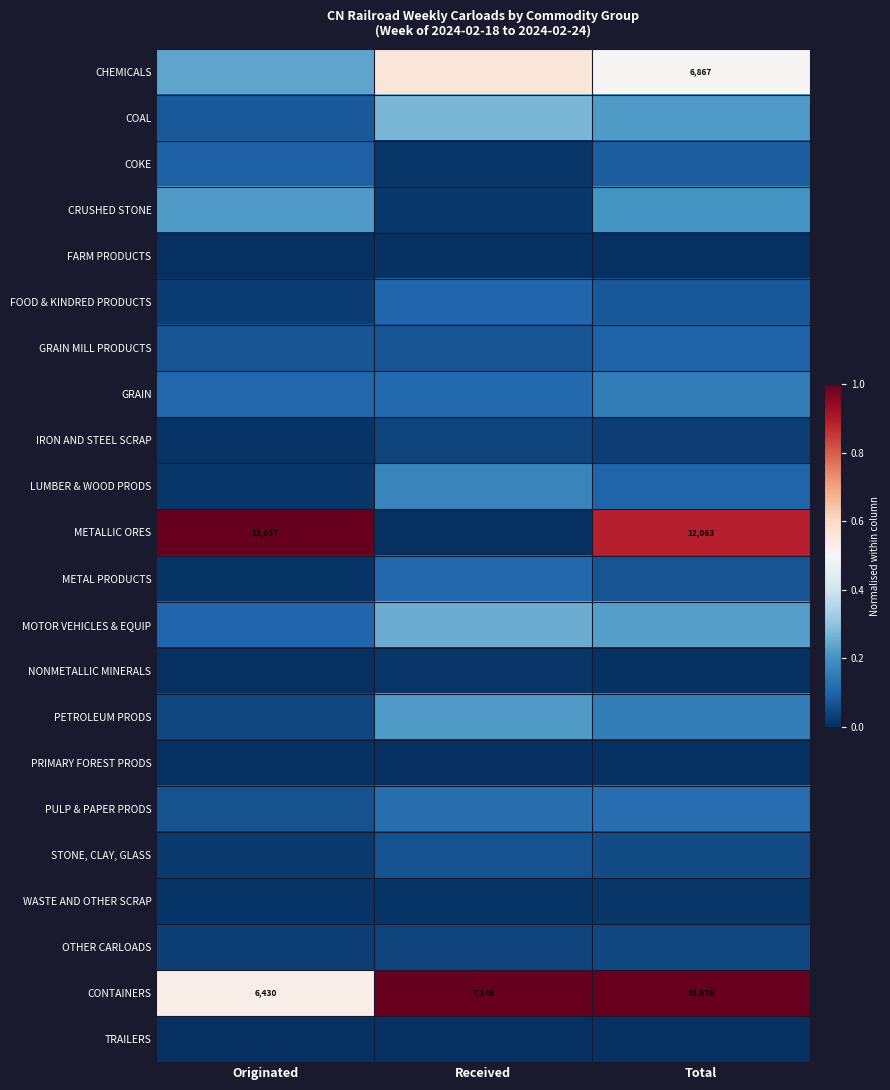

Count the number of categories in the chart.

3